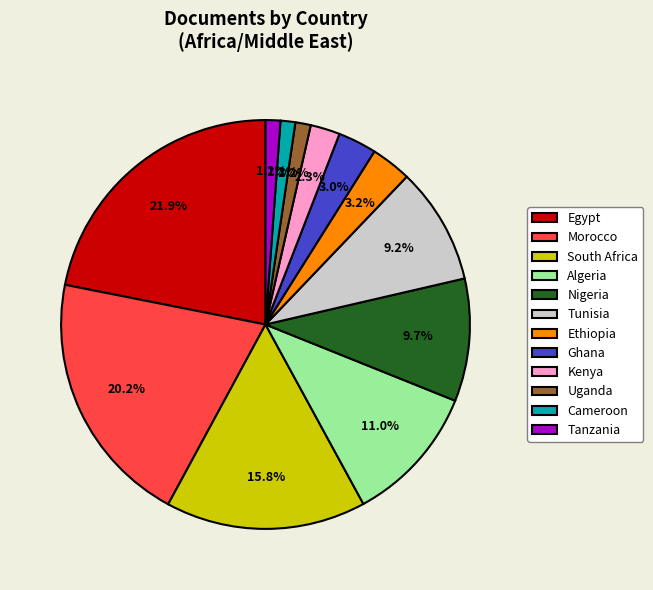

Is there any slice that represents more than half of the pie?

No